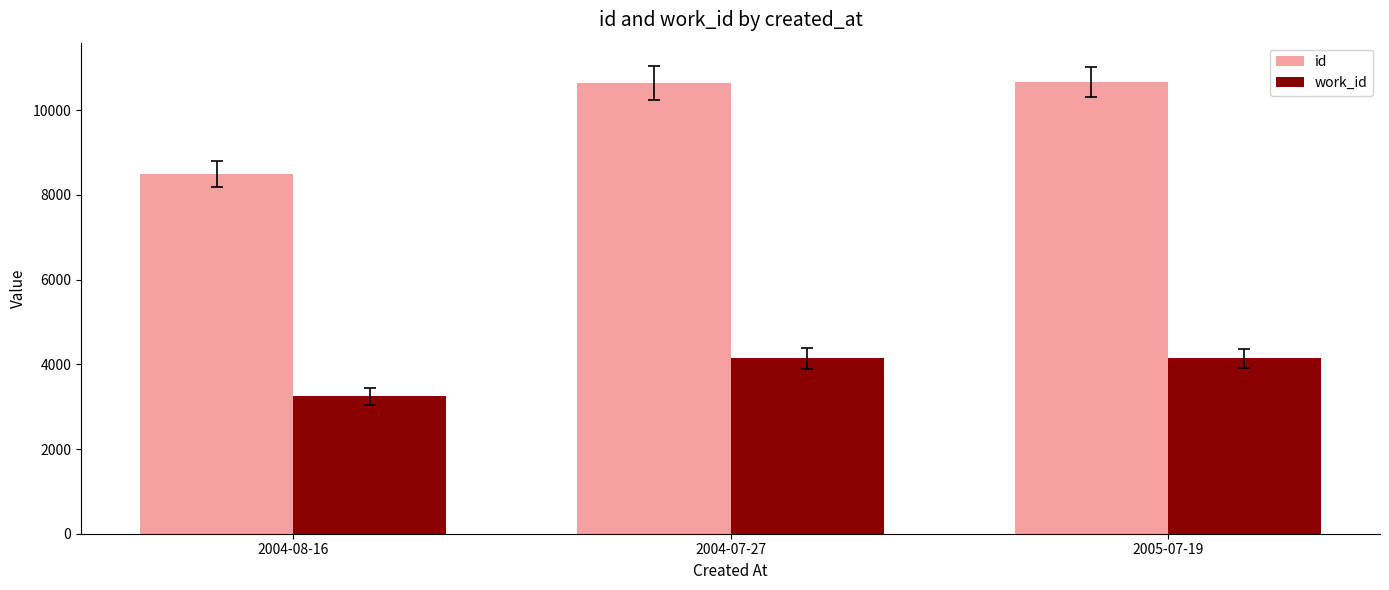

What is the smallest value displayed?

3242